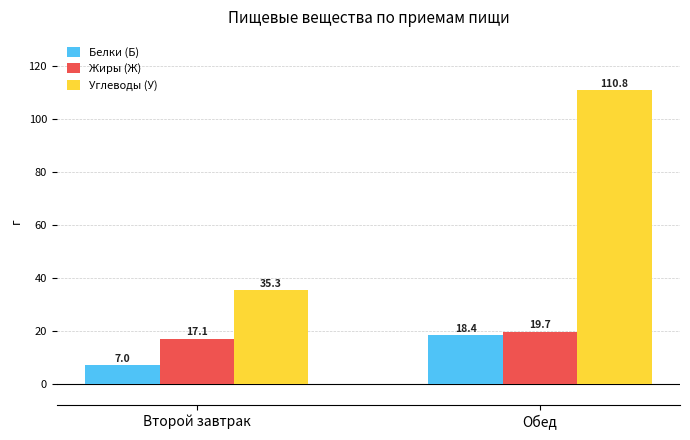

The value of Углеводы (У) at Обед is 110.8. True or false?

True